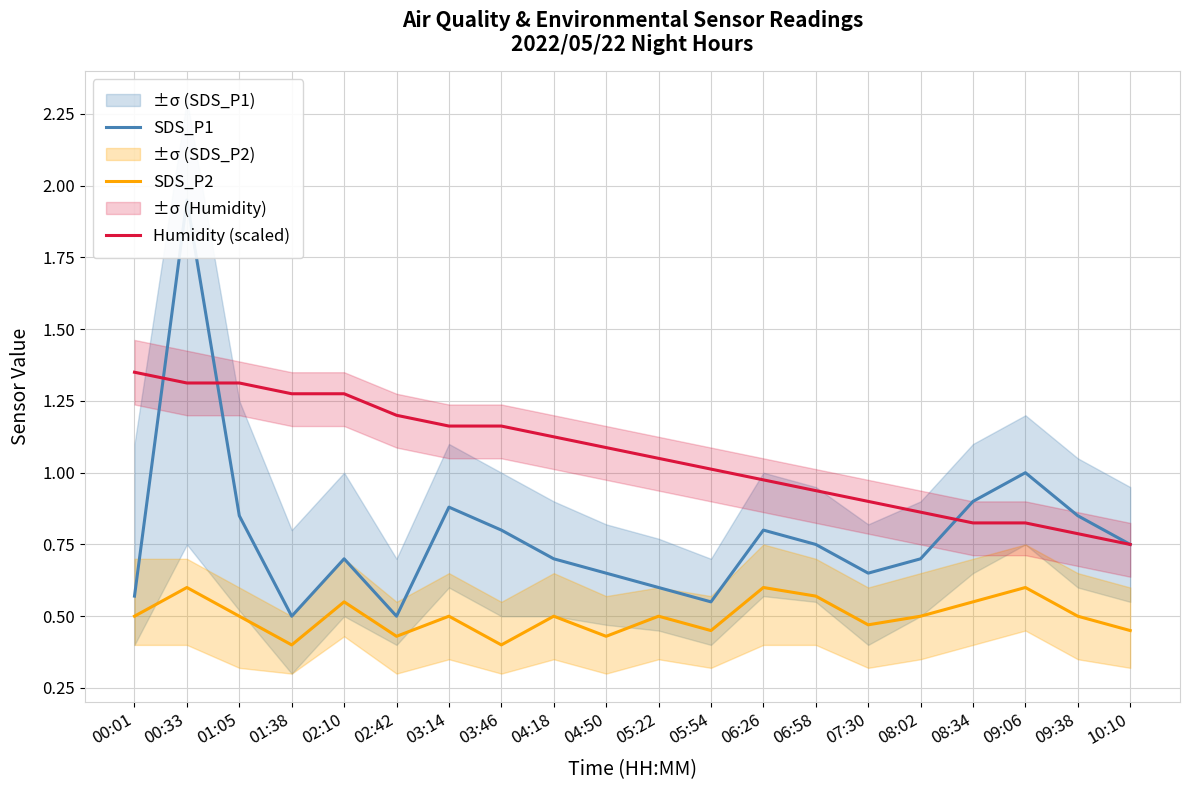

How many lines are shown in the chart?

3